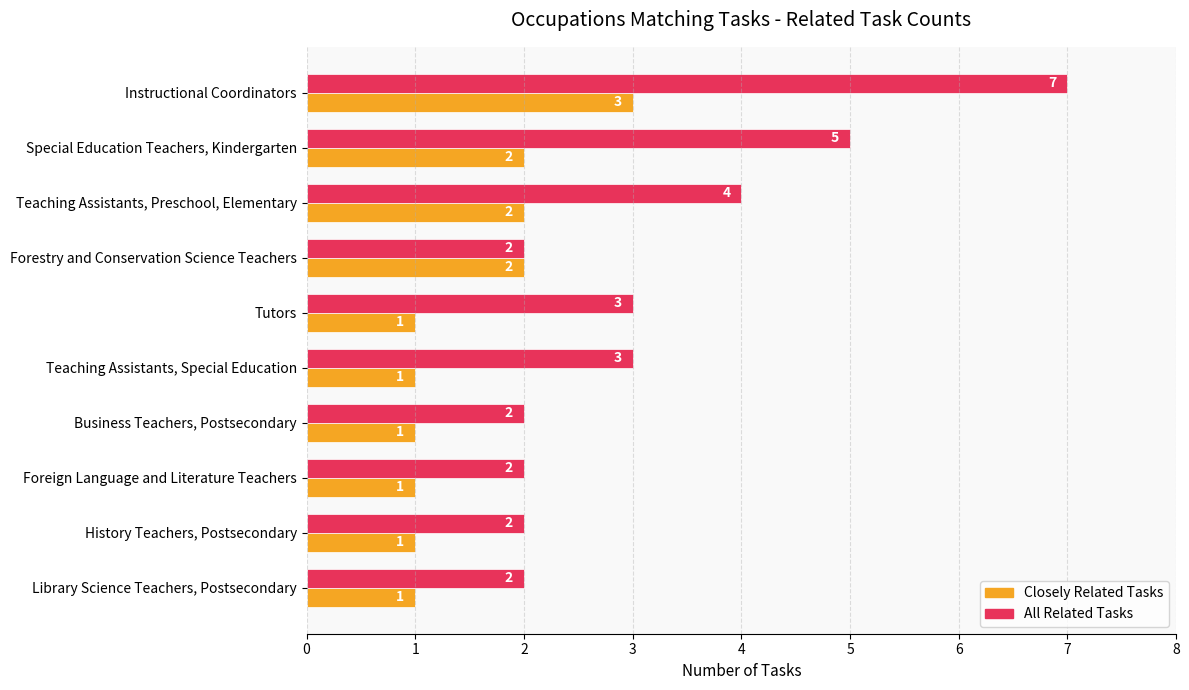

Rank the series by their average value, from lowest to highest.

Closely Related Tasks, All Related Tasks